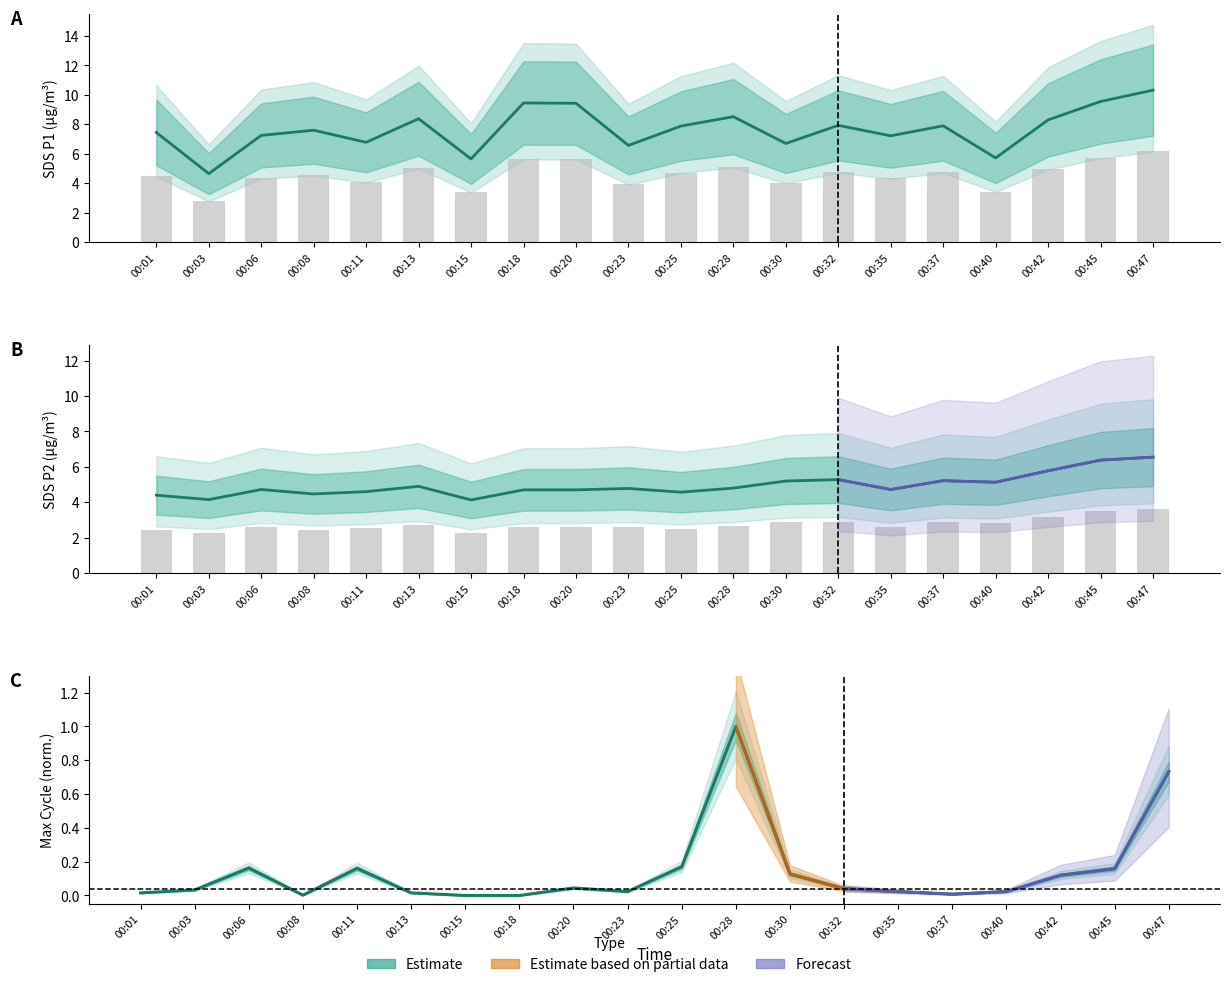

How many groups of bars are there?

20